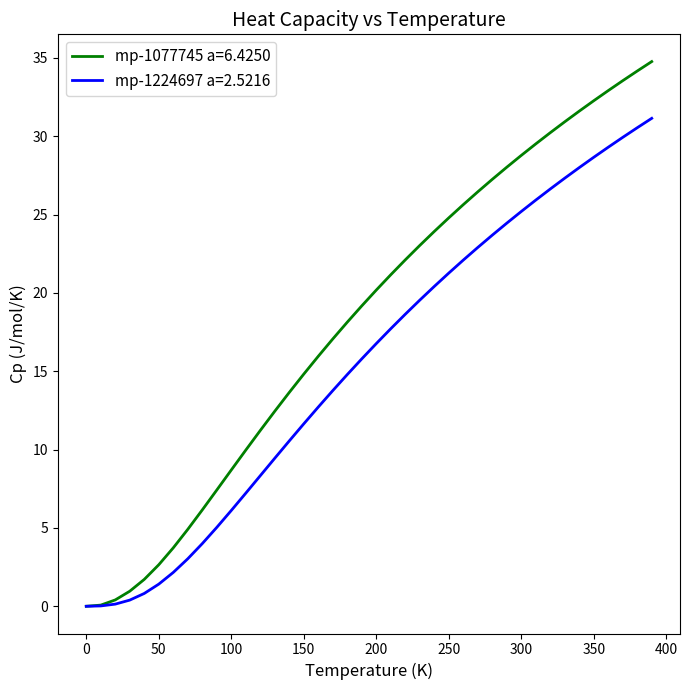

Rank the series by their maximum value, from lowest to highest.

mp-1224697 a=2.5216, mp-1077745 a=6.4250